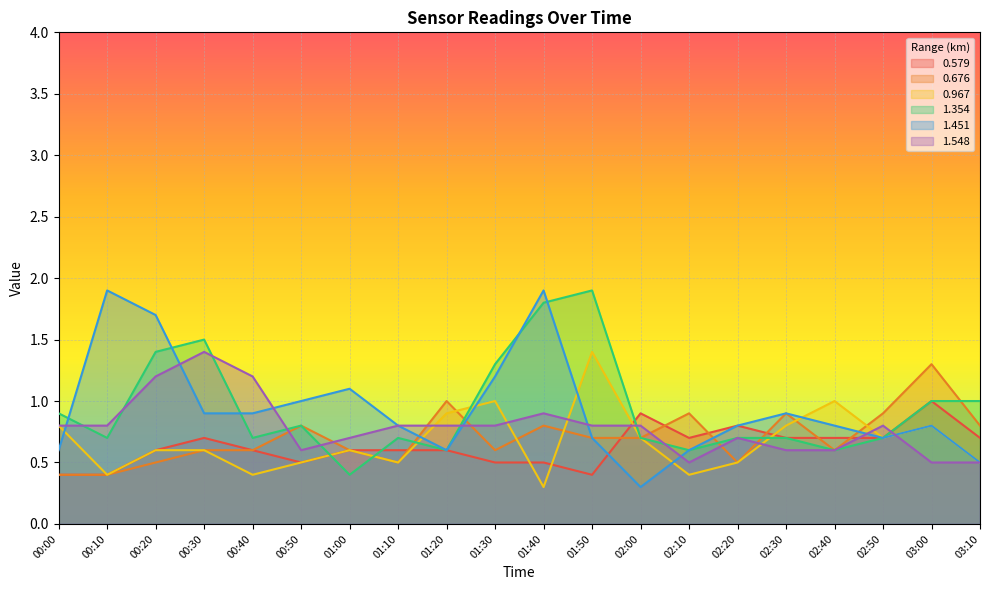

What are all the series names shown in the legend?

0.579, 0.676, 0.967, 1.354, 1.451, 1.548